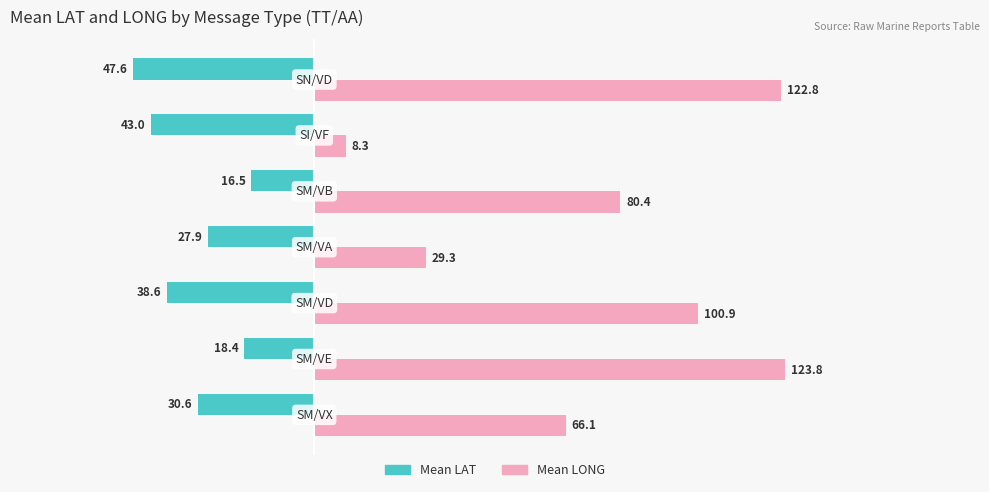

Which series has the widest spread of values?

Mean LONG